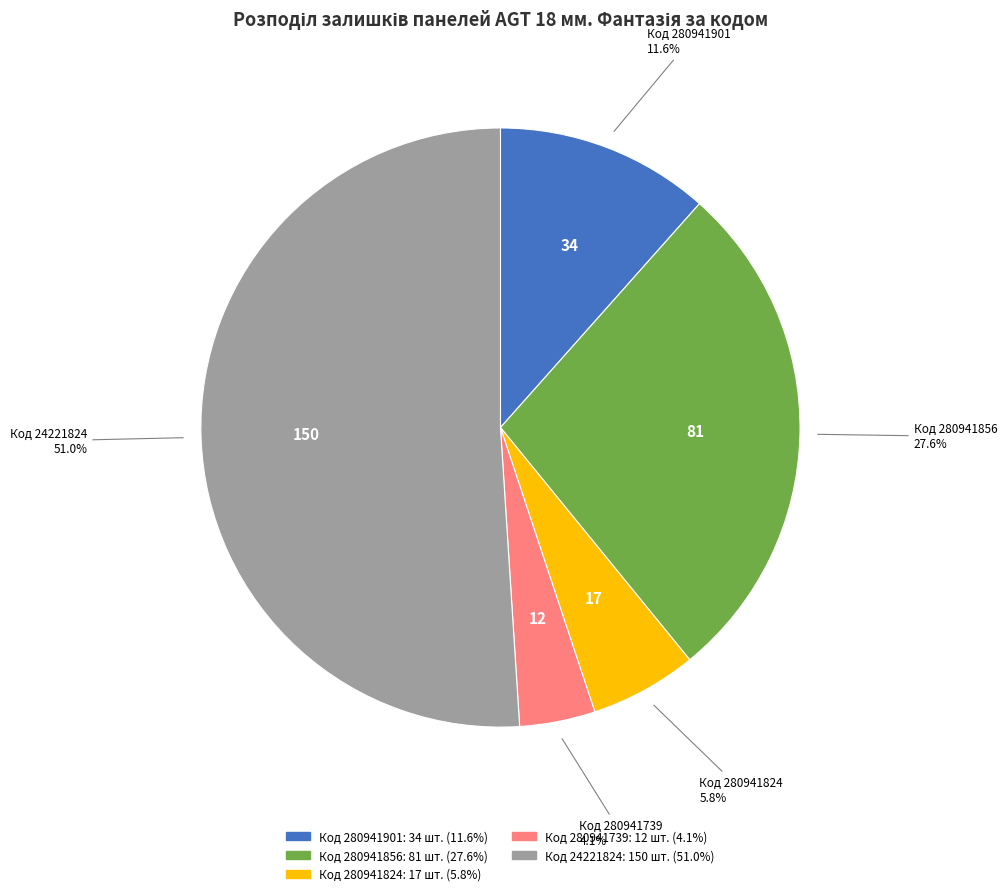

Does any single category account for the majority?

Yes